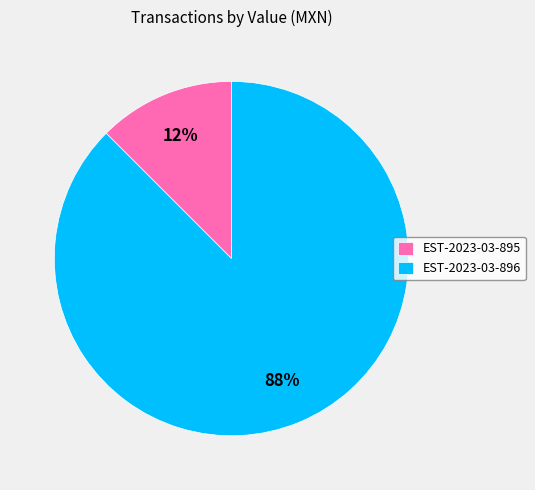

Rank the categories by value from highest to lowest.

EST-2023-03-896, EST-2023-03-895